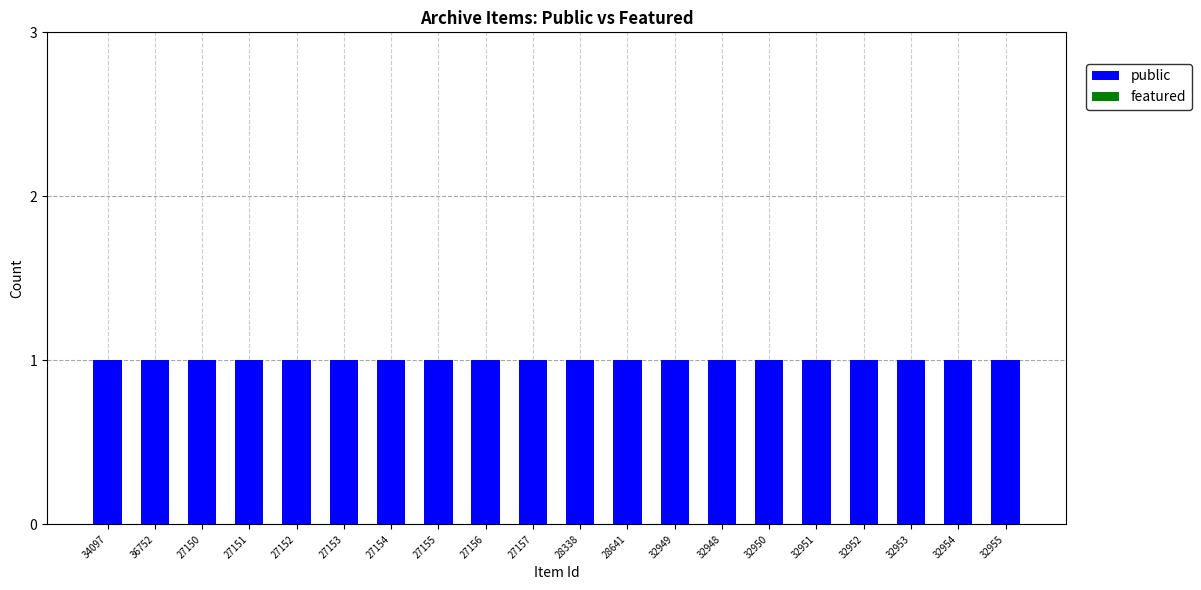

Which series has the largest total across all categories?

public